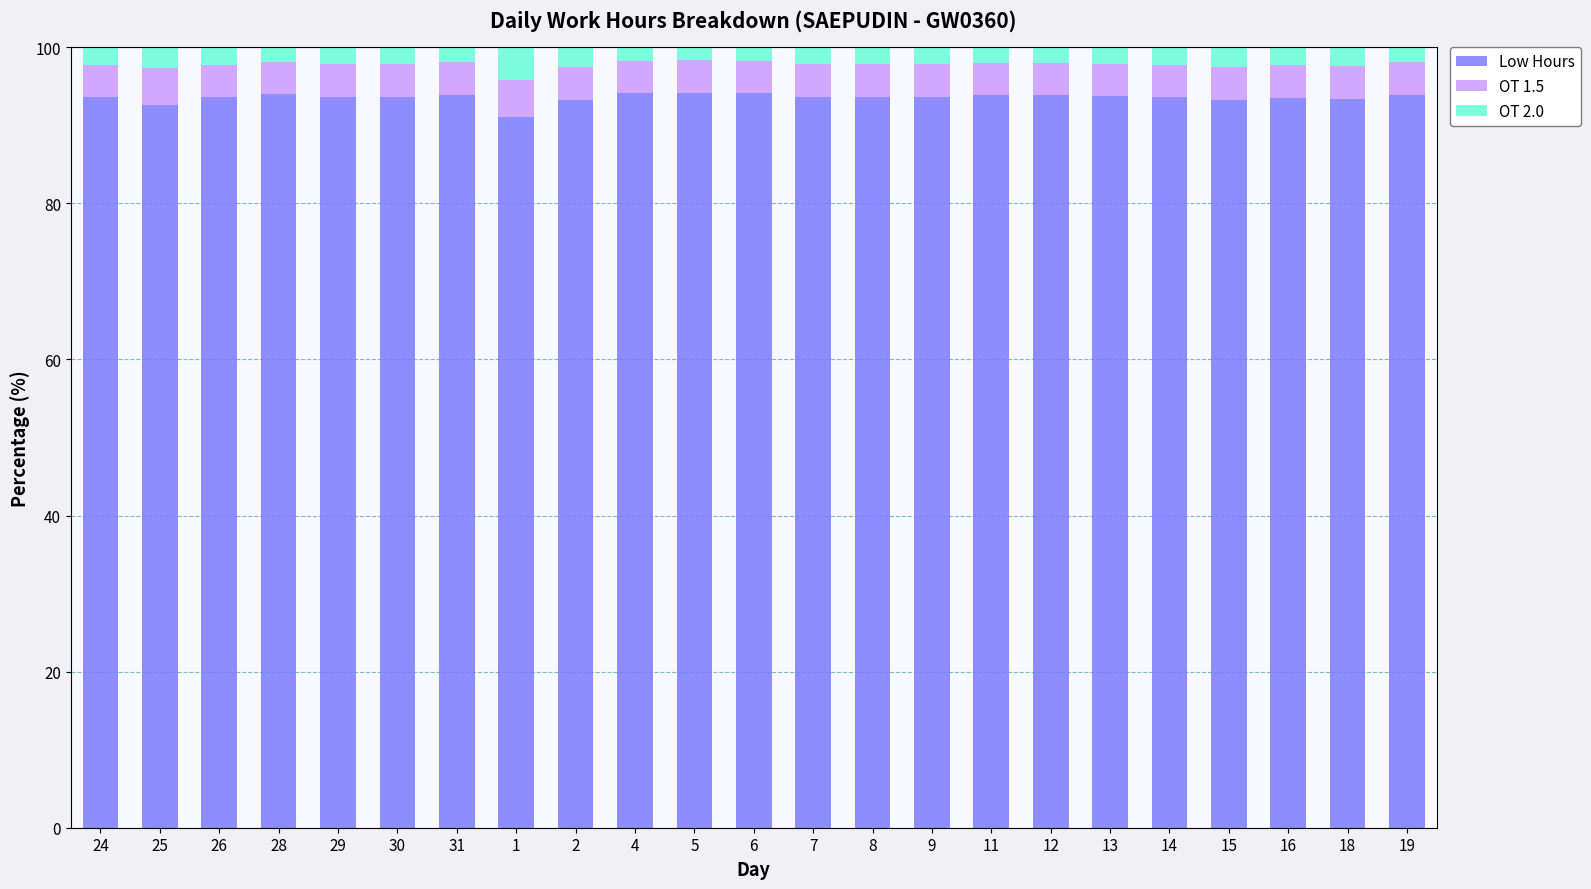

The value of Low Hours at 5 is 94.2. True or false?

True